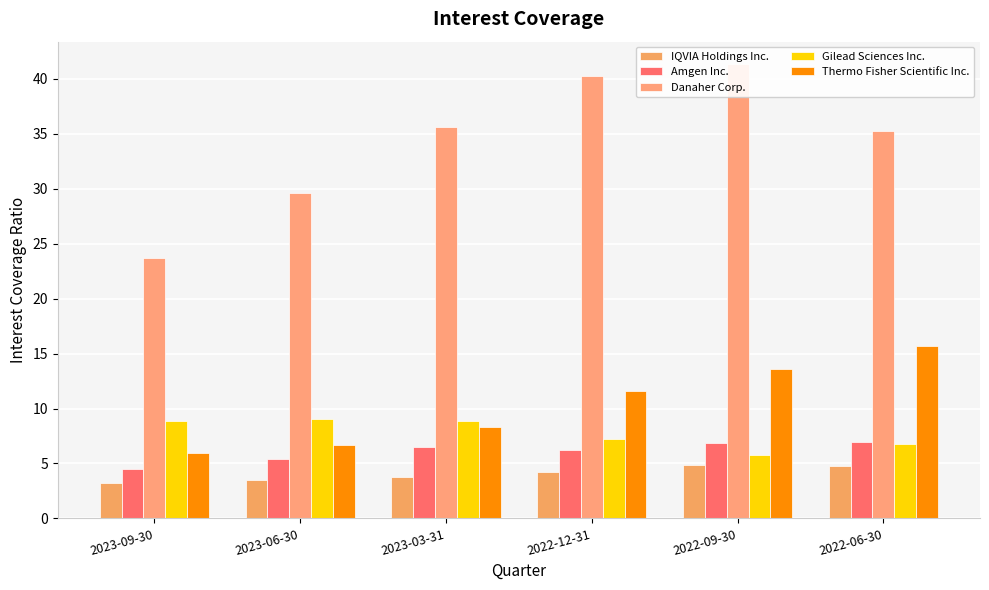

Count the number of categories in the chart.

6